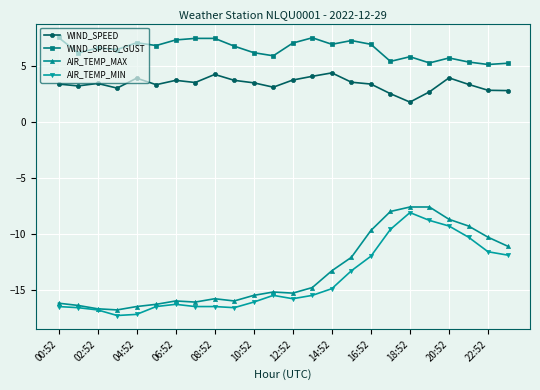

How many series are shown in this chart?

4